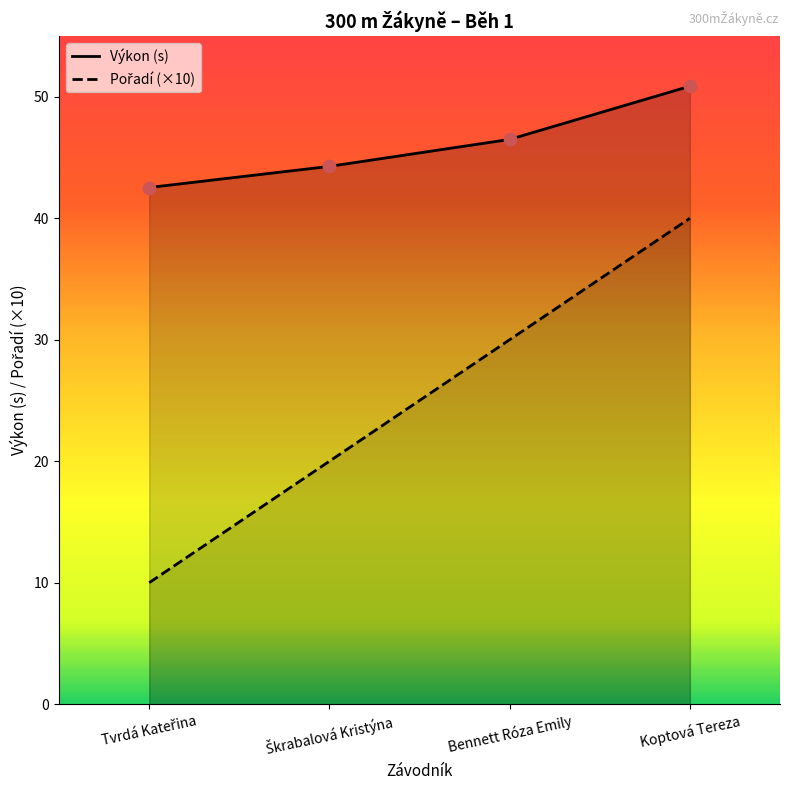

Is the value of Výkon (s) at Bennett Róza Emily greater than the value of Pořadí (×10) at Tvrdá Kateřina?

Yes